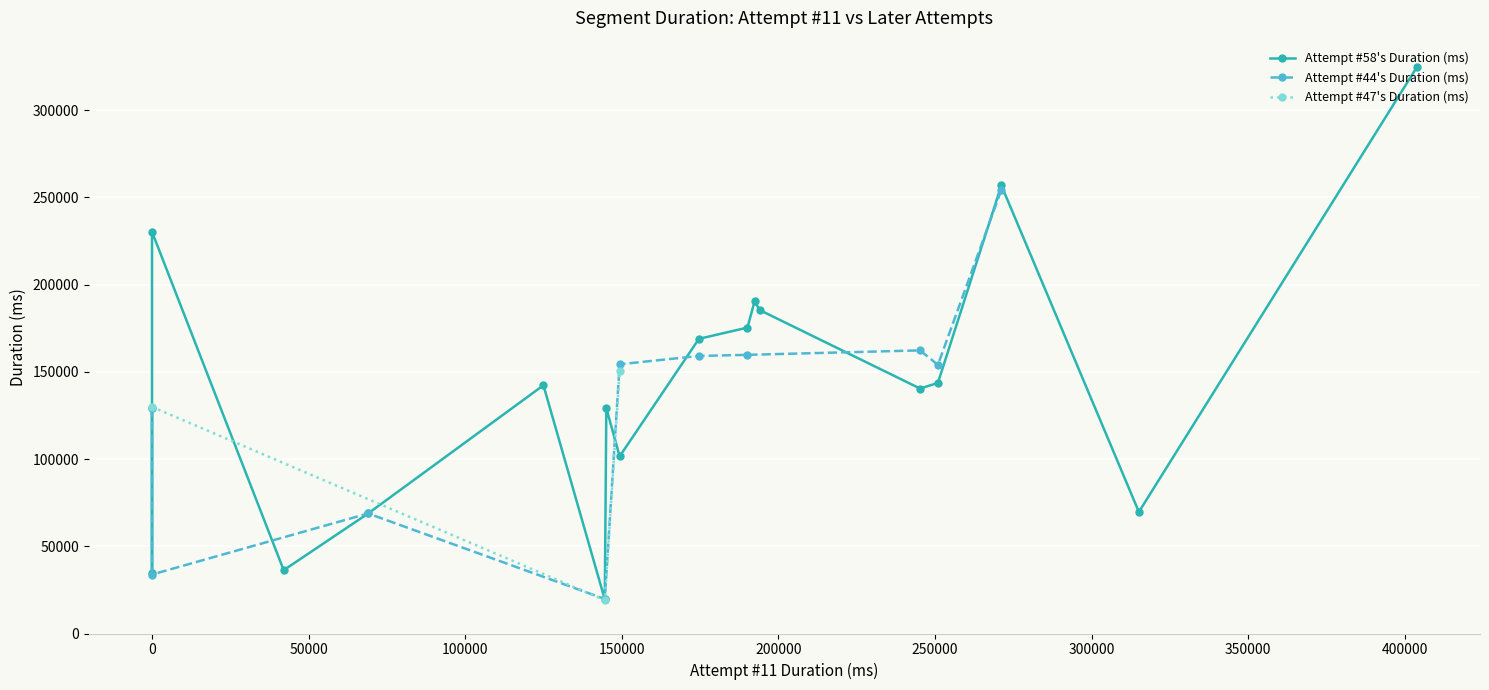

Reading left to right, extract all data points from this chart.

x_values=149307	1=0	2=144568	3=68993	4=250921	5=124976	6=193977	7=271181	8=174619	9=0	10=190108	11=245221	12=0	13=315093	14=192398	15=42043	16=145053	17=403815